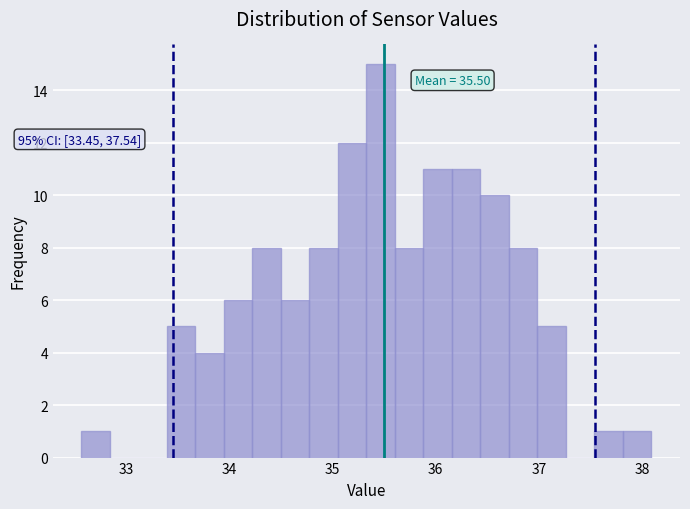

Read against the x-axis, roughly where is the centre of the tallest bar?

35.5